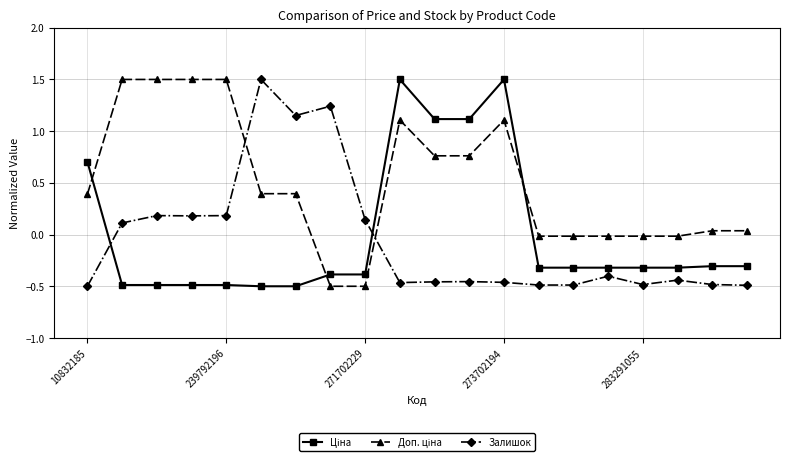

What is the greatest value displayed?

1.5